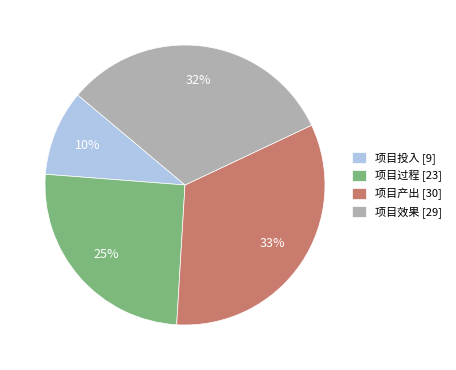

Is 项目效果 the majority of the pie?

No